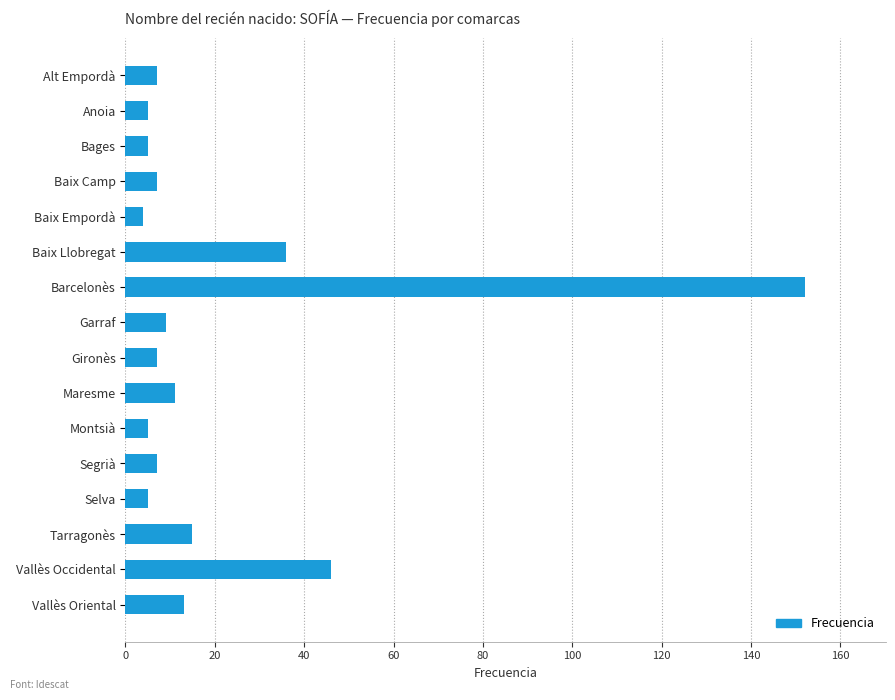

What is the sum of the values at Maresme and Gironès?

18